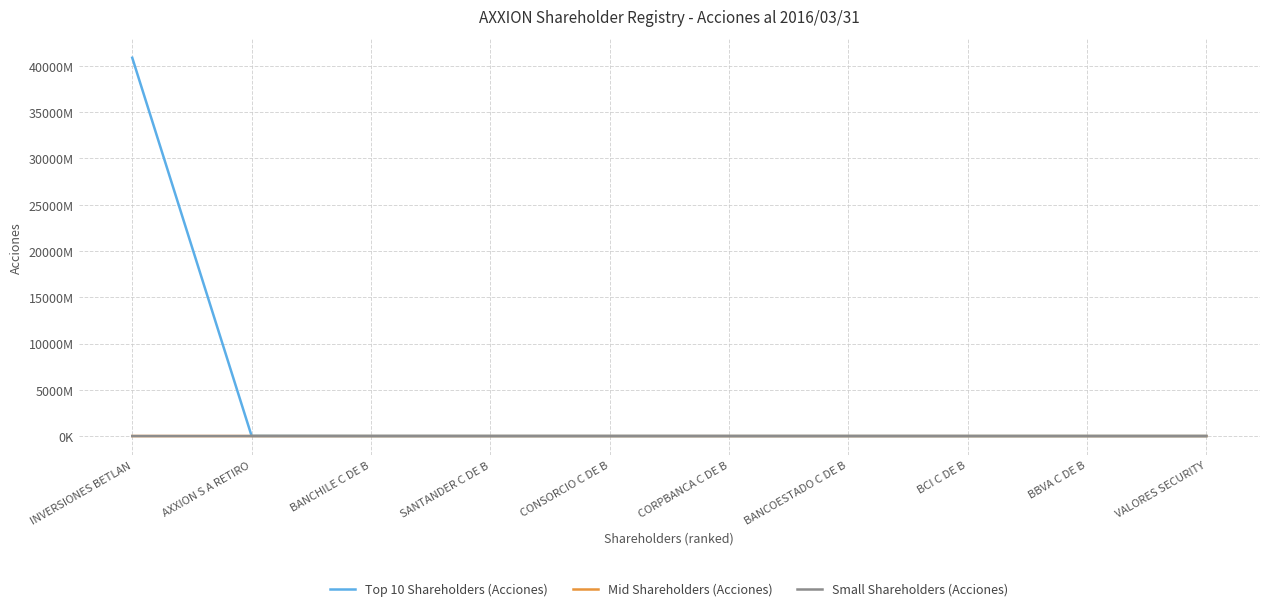

What are all the series names shown in the legend?

Top 10 Shareholders (Acciones), Mid Shareholders (Acciones), Small Shareholders (Acciones)